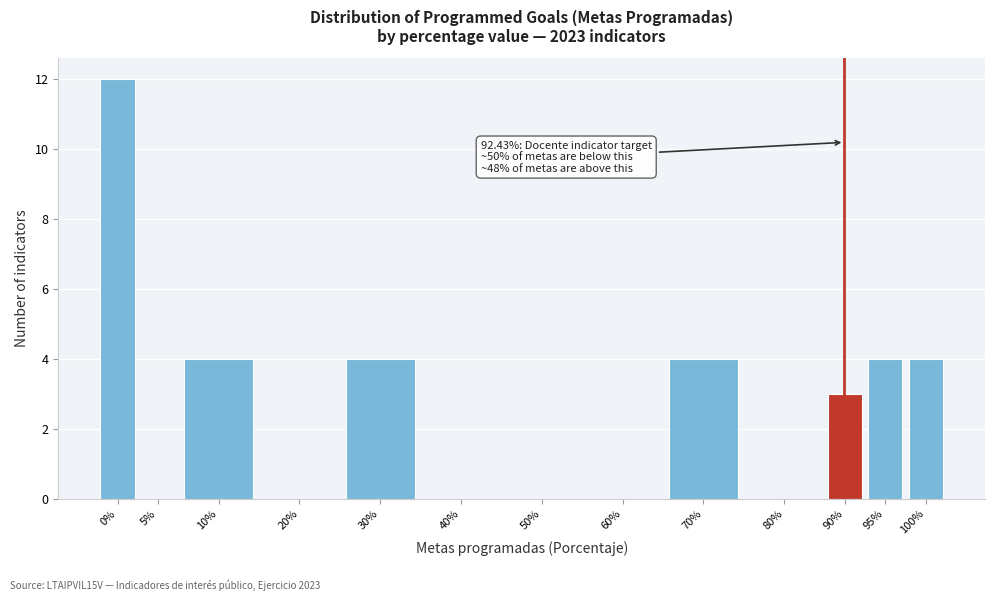

Reading left to right, extract all data points from this chart.

0%=12	5%=0	10%=4	20%=0	30%=4	40%=0	50%=0	60%=0	70%=4	80%=0	90%=3	95%=4	100%=4